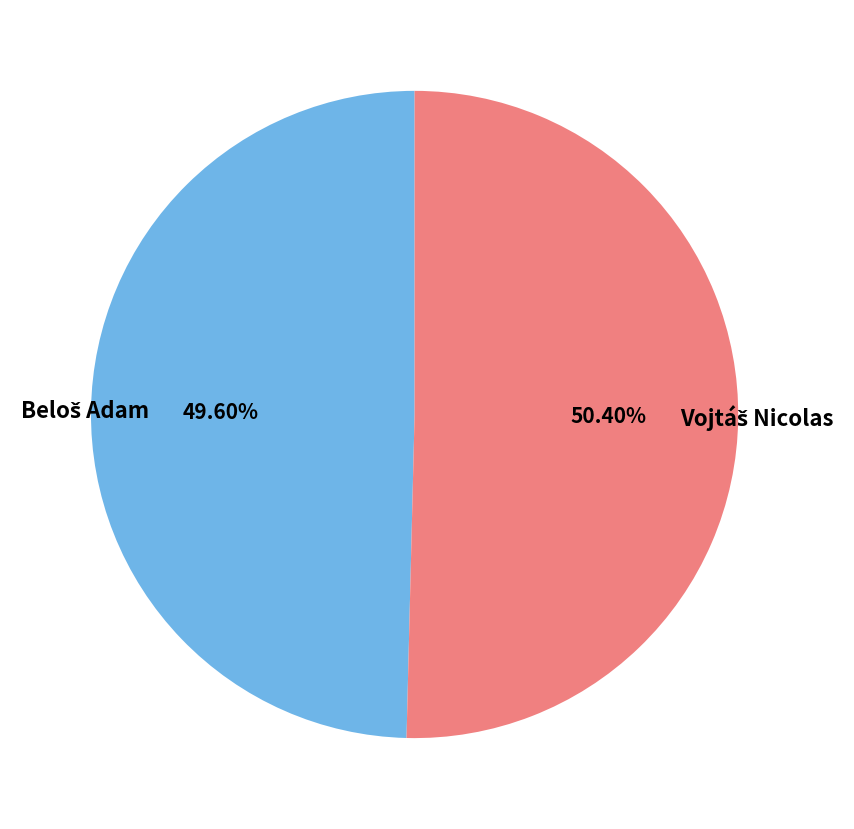

Does any single category account for the majority?

Yes